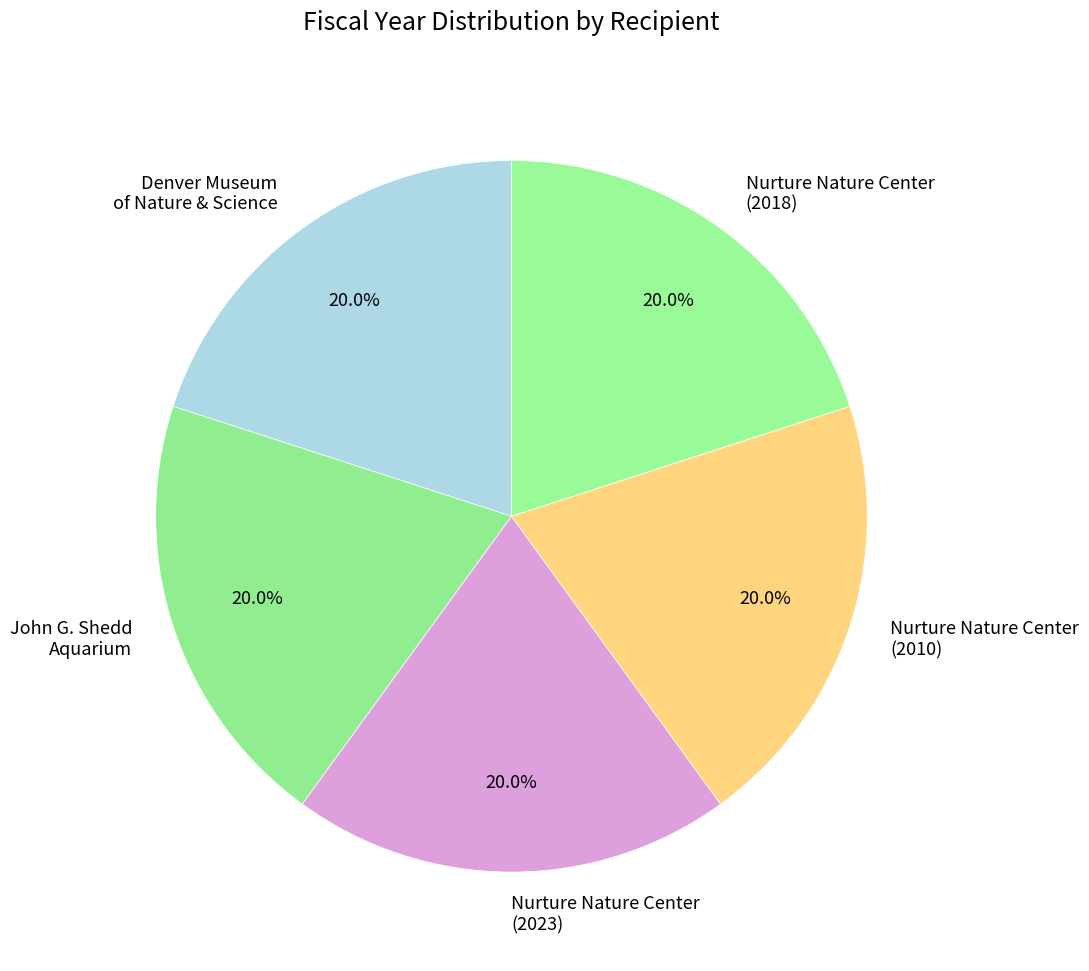

What is the ratio of the value at Nurture Nature Center (2018) to the value at Nurture Nature Center (2010)?

1.0